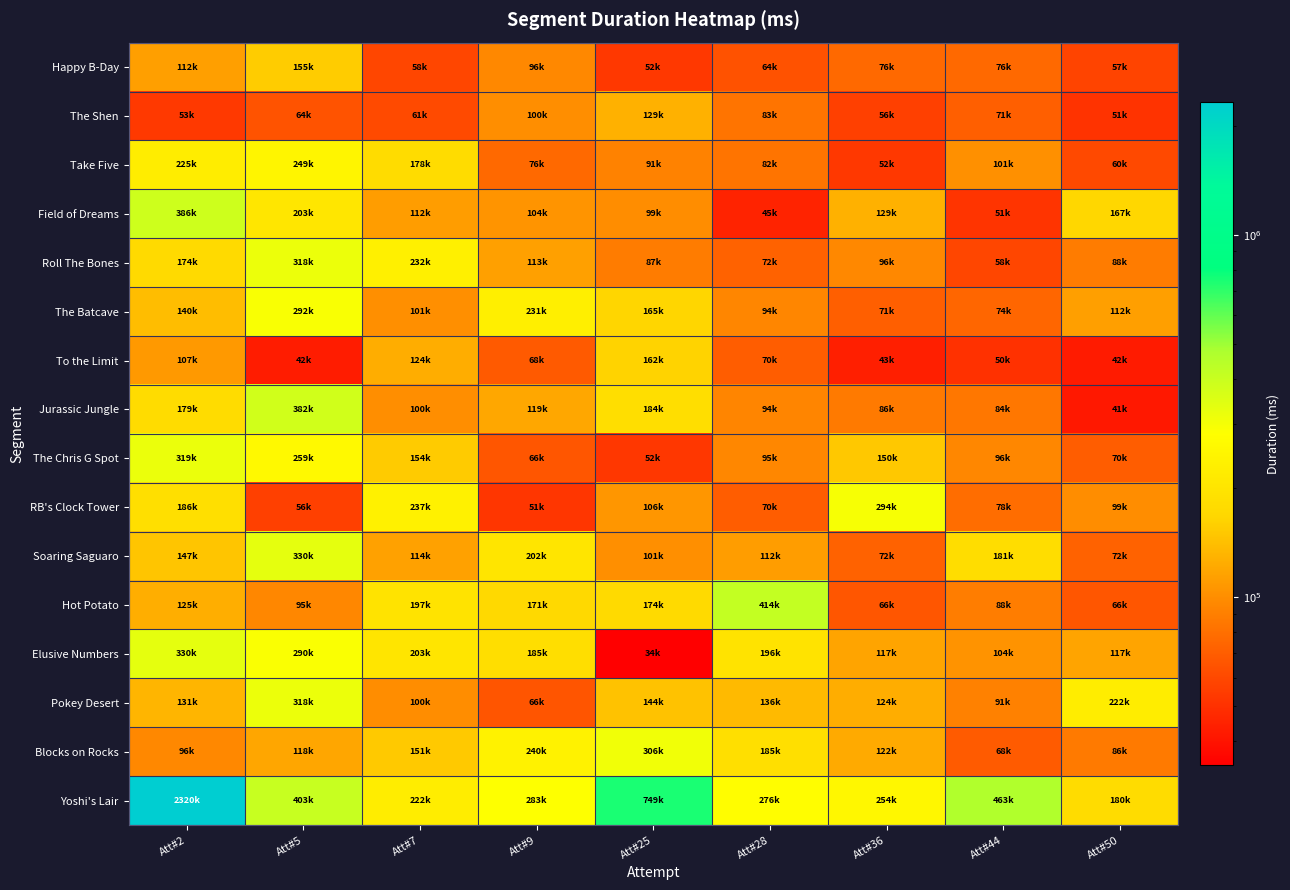

Reading left to right, transcribe all the data shown in this chart.

Happy B-Day: Att#2=112544	Att#5=155446	Att#7=58803	Att#9=96704	Att#25=52784	Att#28=64616	Att#36=76568	Att#44=76849	Att#50=57856
The Shen: Att#2=53487	Att#5=64876	Att#7=61072	Att#9=100240	Att#25=129174	Att#28=83000	Att#36=56414	Att#44=71121	Att#50=51200
Take Five: Att#2=225823	Att#5=249984	Att#7=178551	Att#9=76672	Att#25=91512	Att#28=82992	Att#36=52776	Att#44=101839	Att#50=60312
Field of Dreams: Att#2=386871	Att#5=203902	Att#7=112080	Att#9=104591	Att#25=99335	Att#28=45384	Att#36=129054	Att#44=51598	Att#50=167606
Roll The Bones: Att#2=174416	Att#5=318608	Att#7=232263	Att#9=113800	Att#25=87983	Att#28=72301	Att#36=96488	Att#44=58704	Att#50=88239
The Batcave: Att#2=140206	Att#5=292493	Att#7=101751	Att#9=231463	Att#25=165798	Att#28=94978	Att#36=71311	Att#44=74566	Att#50=112695
To the Limit: Att#2=107800	Att#5=42696	Att#7=124496	Att#9=68098	Att#25=162663	Att#28=70085	Att#36=43840	Att#44=50392	Att#50=42198
Jurassic Jungle: Att#2=179031	Att#5=382263	Att#7=100512	Att#9=119741	Att#25=184911	Att#28=94176	Att#36=86471	Att#44=84254	Att#50=41624
The Chris G Spot: Att#2=319736	Att#5=259999	Att#7=154664	Att#9=66456	Att#25=52352	Att#28=95863	Att#36=150798	Att#44=96039	Att#50=70015
RB's Clock Tower: Att#2=186879	Att#5=56639	Att#7=237198	Att#9=51992	Att#25=106688	Att#28=70223	Att#36=294830	Att#44=78814	Att#50=99343
Soaring Saguaro: Att#2=147454	Att#5=330632	Att#7=114223	Att#9=202671	Att#25=101078	Att#28=112103	Att#36=72170	Att#44=181928	Att#50=72175
Hot Potato: Att#2=125391	Att#5=95831	Att#7=197977	Att#9=171199	Att#25=174864	Att#28=414422	Att#36=66550	Att#44=88629	Att#50=66559
Elusive Numbers: Att#2=330487	Att#5=290407	Att#7=203053	Att#9=185017	Att#25=34342	Att#28=196349	Att#36=117687	Att#44=104102	Att#50=117758
Pokey Desert: Att#2=131895	Att#5=318151	Att#7=100032	Att#9=66262	Att#25=144208	Att#28=136226	Att#36=124270	Att#44=91007	Att#50=222406
Blocks on Rocks: Att#2=96544	Att#5=118767	Att#7=151143	Att#9=240623	Att#25=306812	Att#28=185979	Att#36=122711	Att#44=68576	Att#50=86454
Yoshi's Lair: Att#2=2320266	Att#5=403935	Att#7=222383	Att#9=283375	Att#25=749777	Att#28=276870	Att#36=254942	Att#44=463617	Att#50=180557